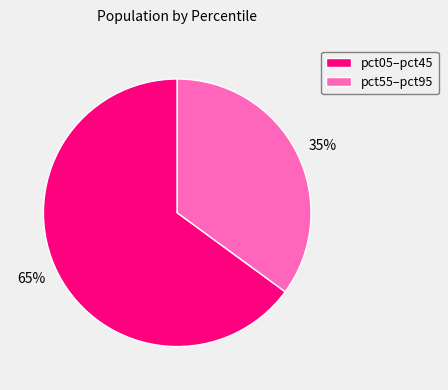

What percentage is the pct05–pct45 slice, to the nearest percent?

65%